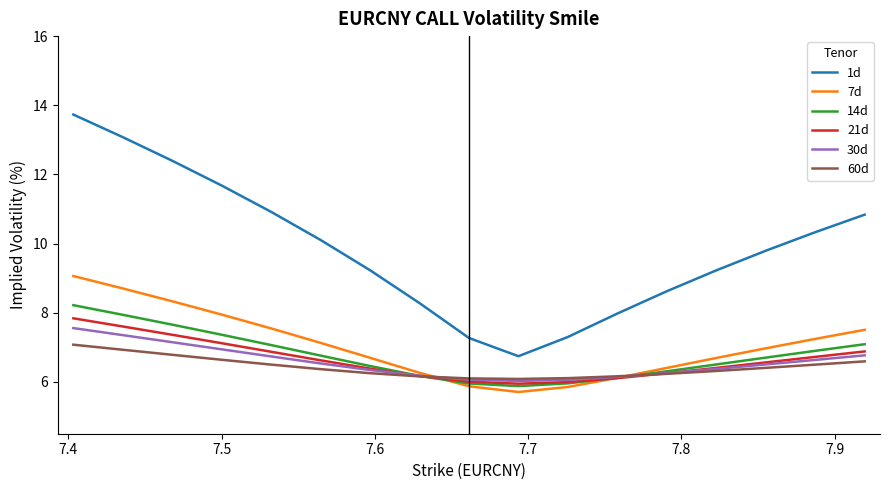

Which series has the largest total across all categories?

1d